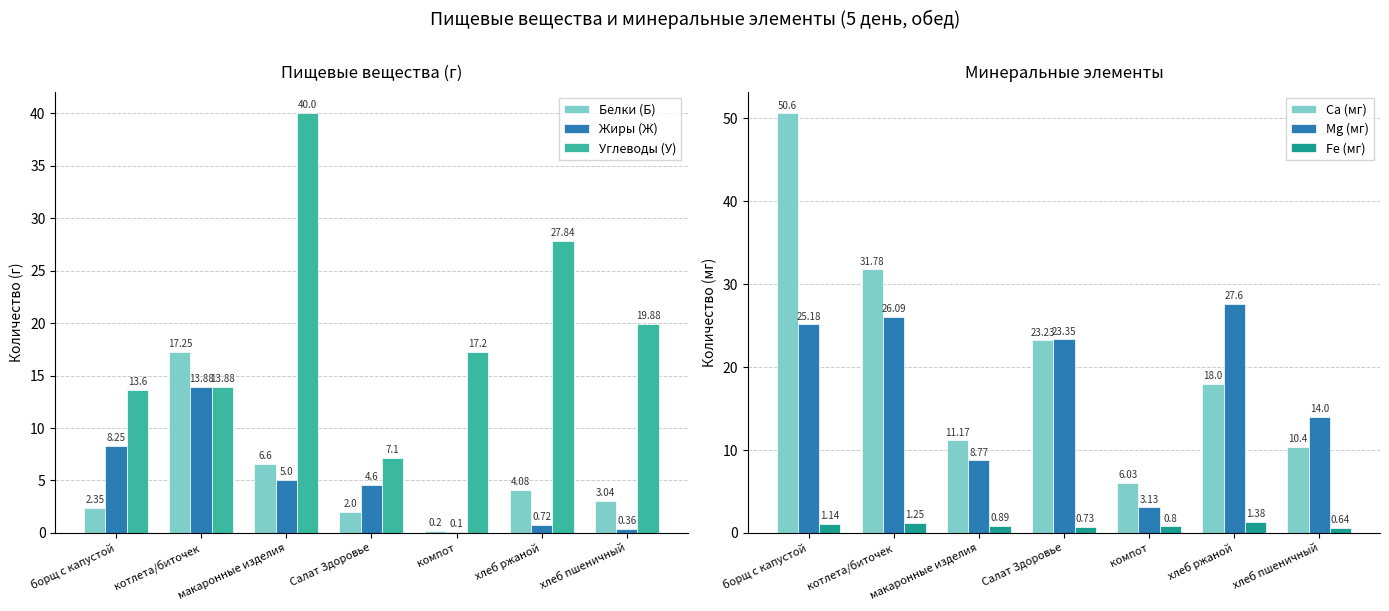

What is the maximum value for Углеводы (У)?

40.0